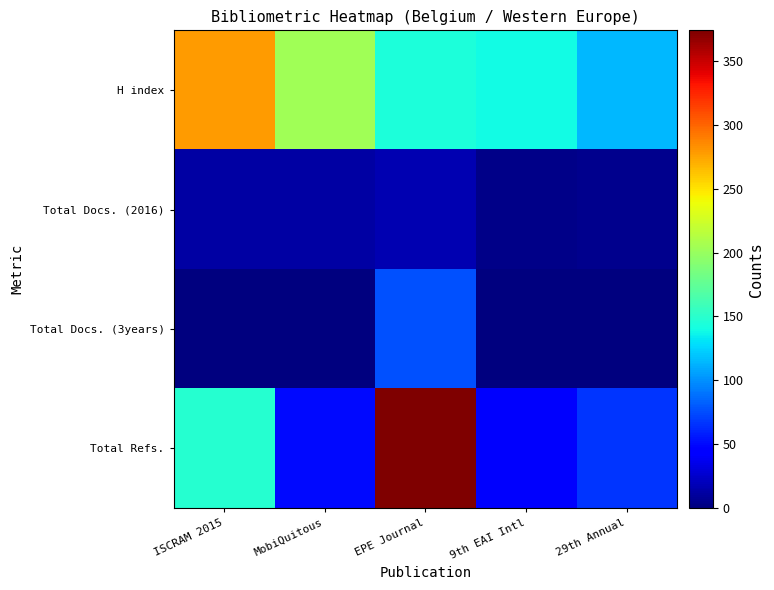

Which series changed the most between ISCRAM 2015 and 9th EAI Intl?

H index